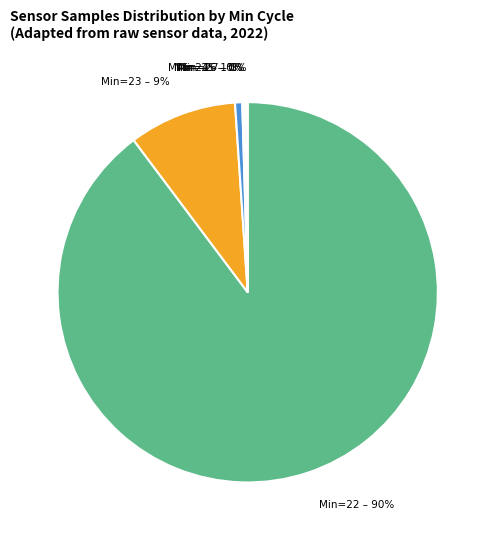

Does any single category account for the majority?

Yes